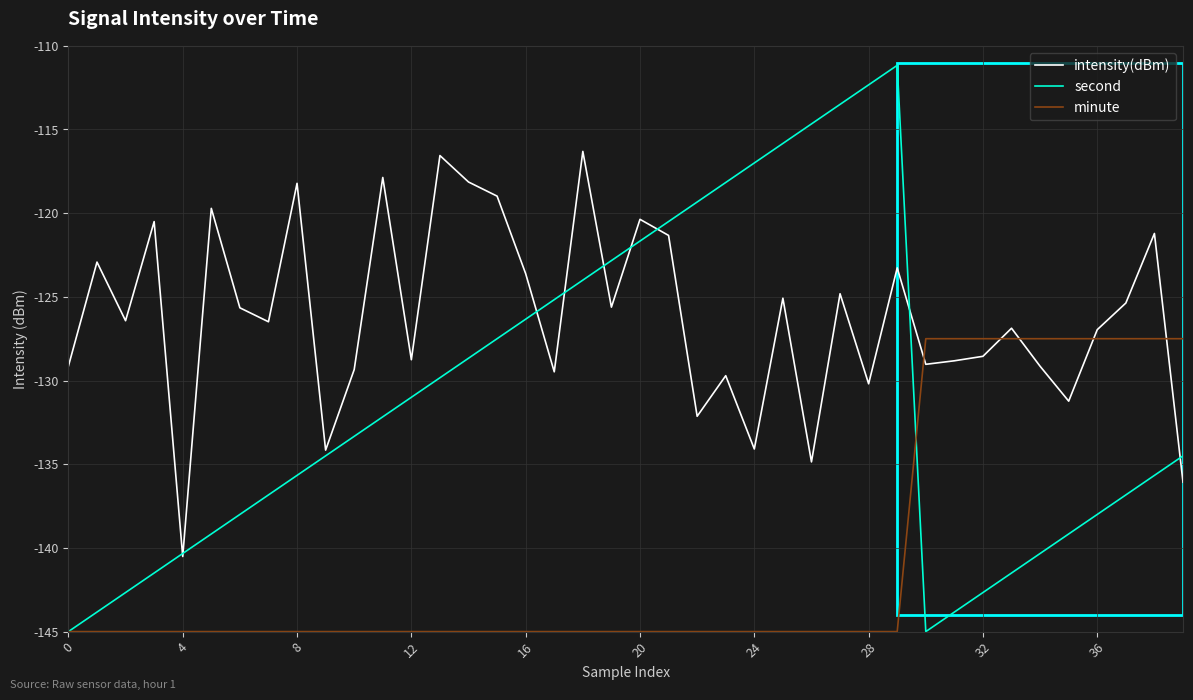

What is the difference between the second highest and second lowest values in the second series?

32.7